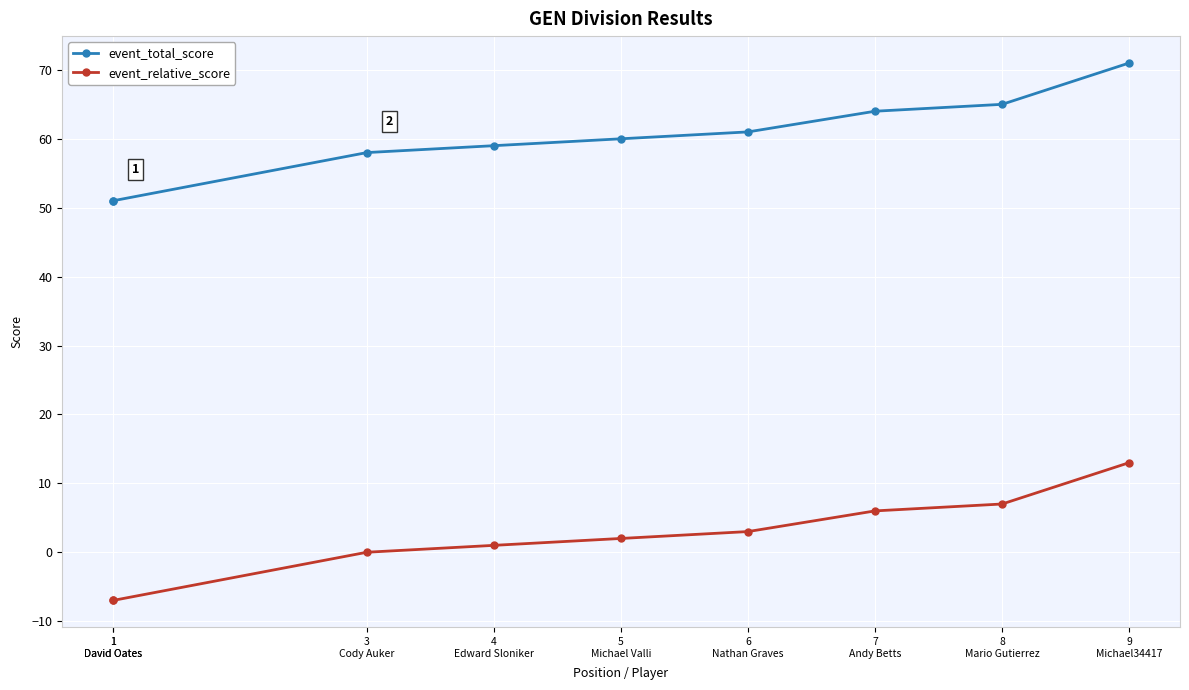

True or false: event_relative_score and event_total_score intersect in this chart.

False